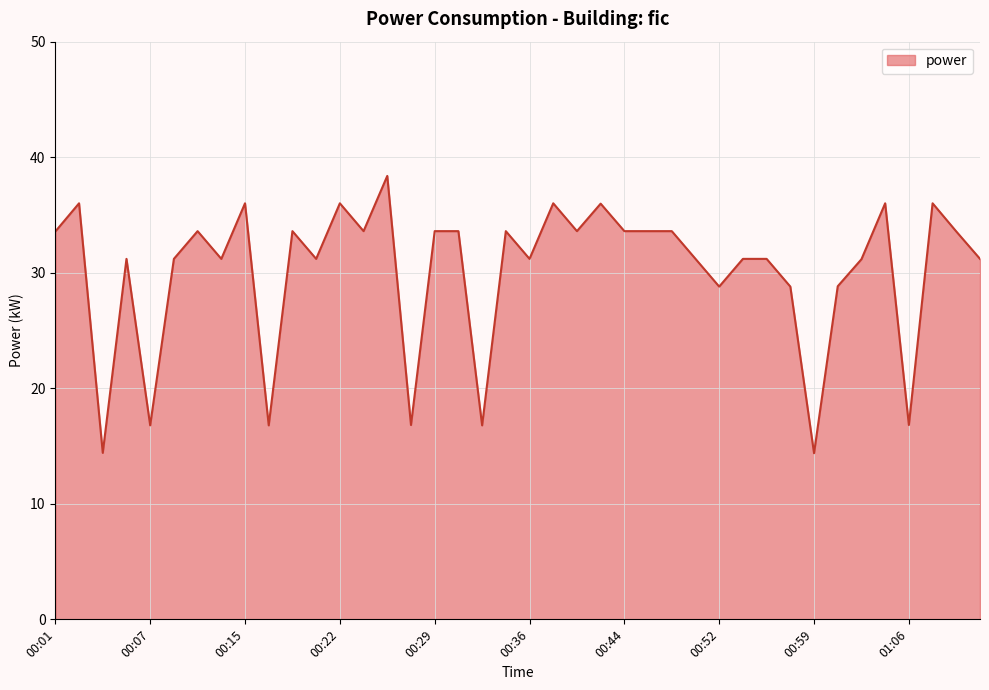

What is the greatest value displayed?

38.4